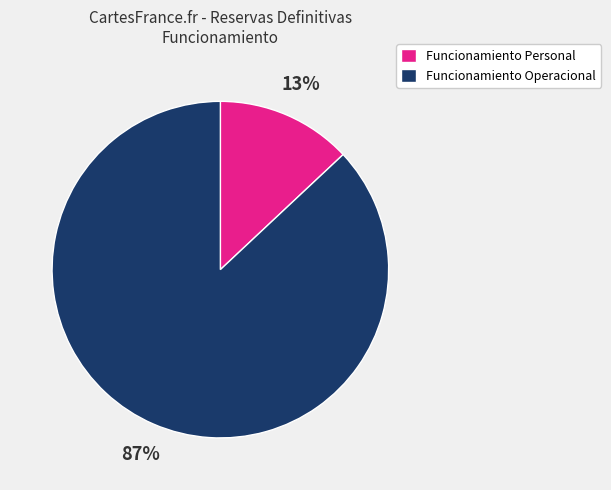

Which category has the biggest portion of the pie?

Funcionamiento Operacional